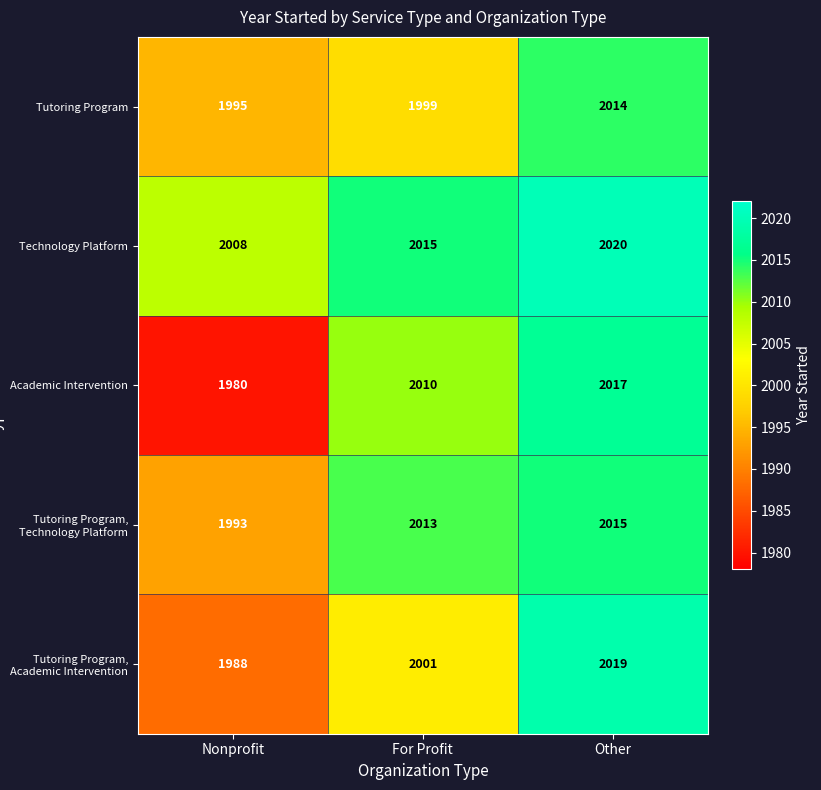

What is the spread (max minus min) of values at Nonprofit?

28